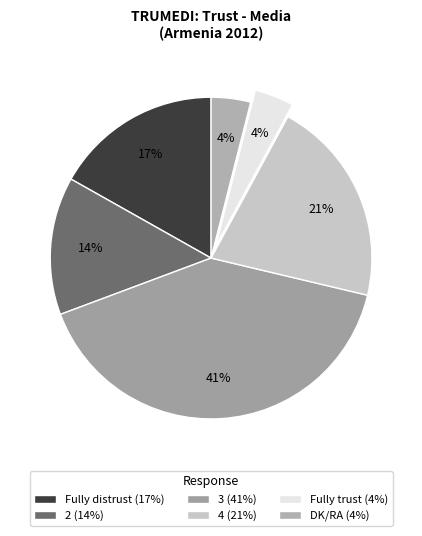

What is the change in value from Fully distrust to DK/RA?

-13